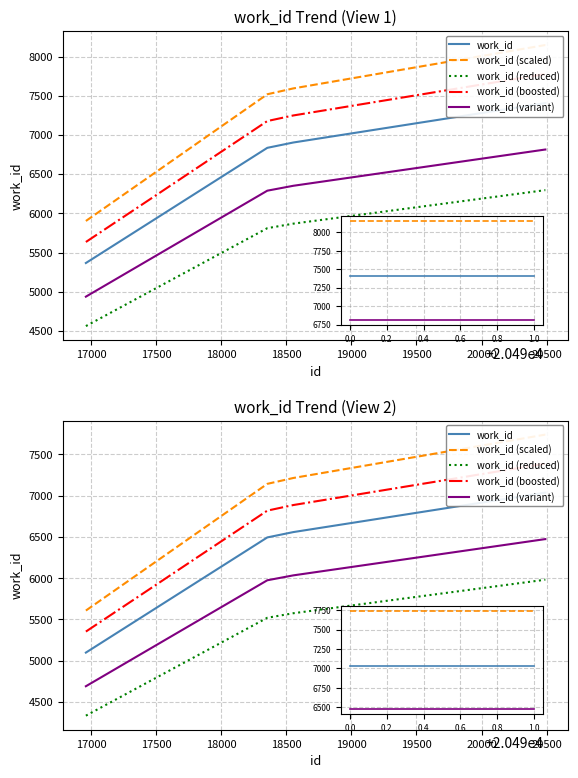

Between 17500 and 18500, which is larger?

18500